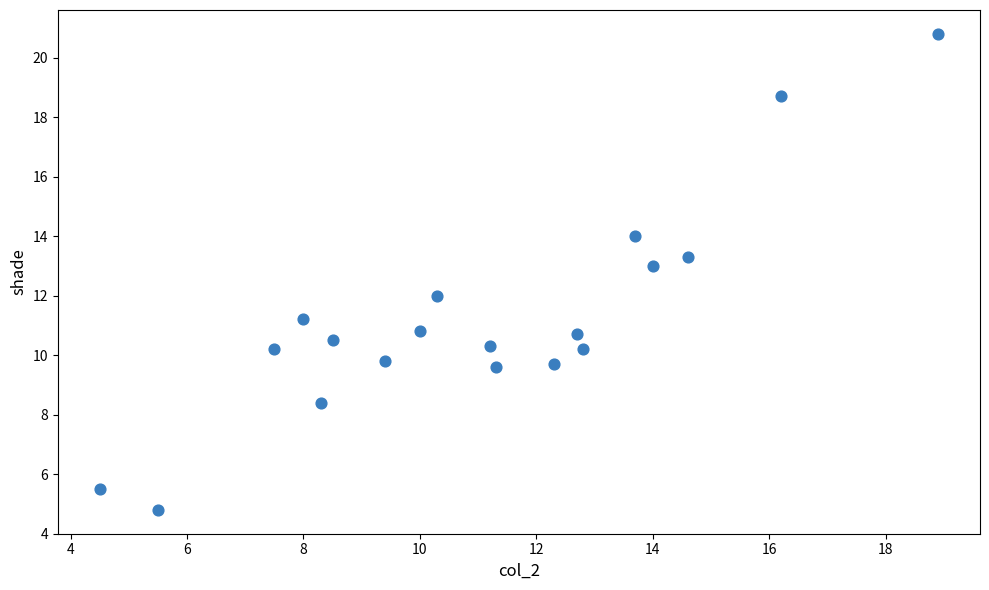

What is the range of Y values (max minus min)?

16.0